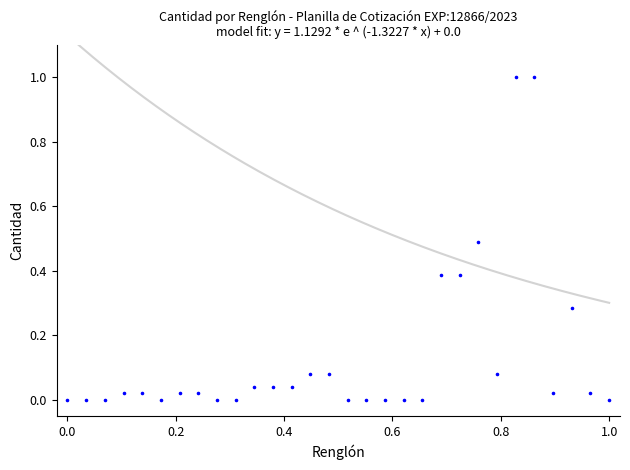

What is the range of Y values (max minus min)?

1.0